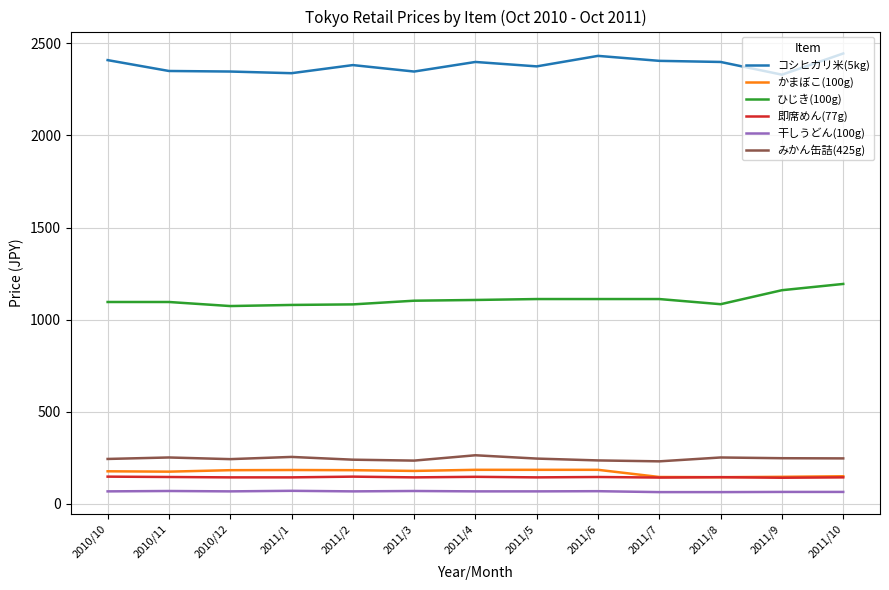

How many lines are shown in the chart?

6